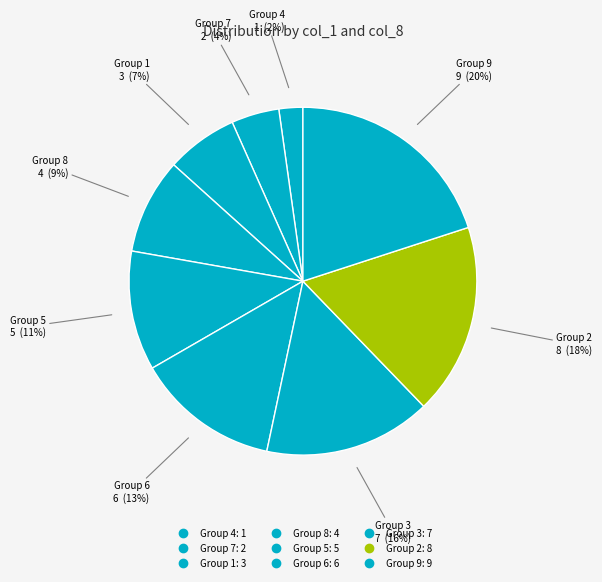

Rank the categories by value from lowest to highest.

4, 7, 1, 8, 5, 6, 3, 2, 9